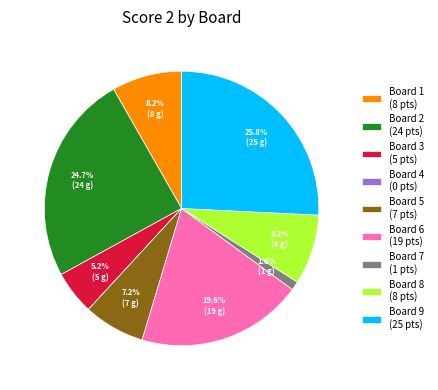

Is it true that Board 3 is 1% of the pie?

False